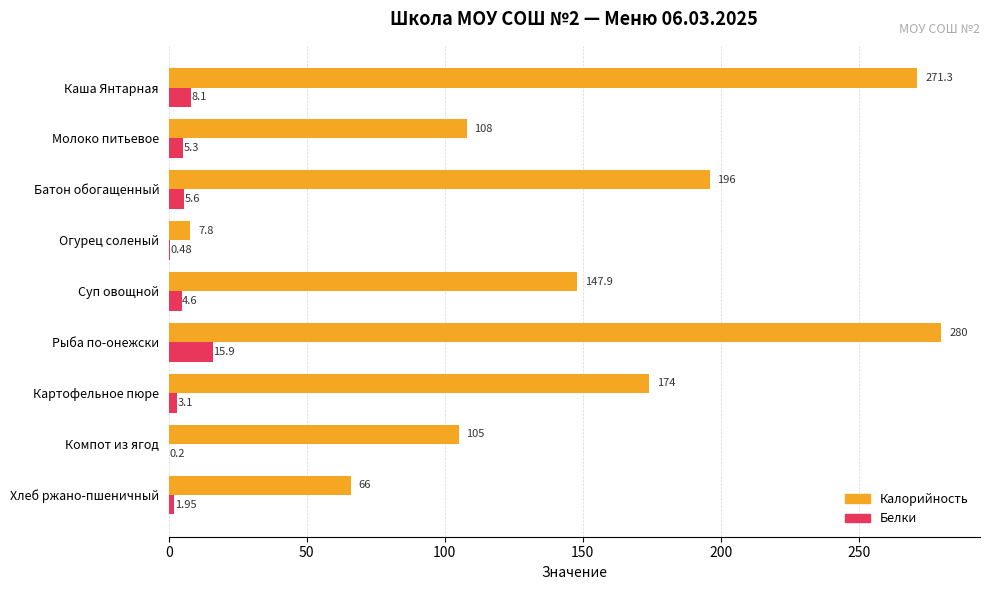

What is the greatest value displayed?

280.0